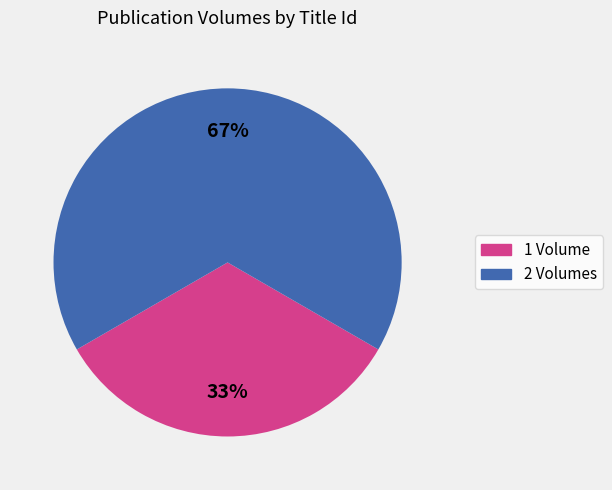

How many slices are in this pie chart?

2